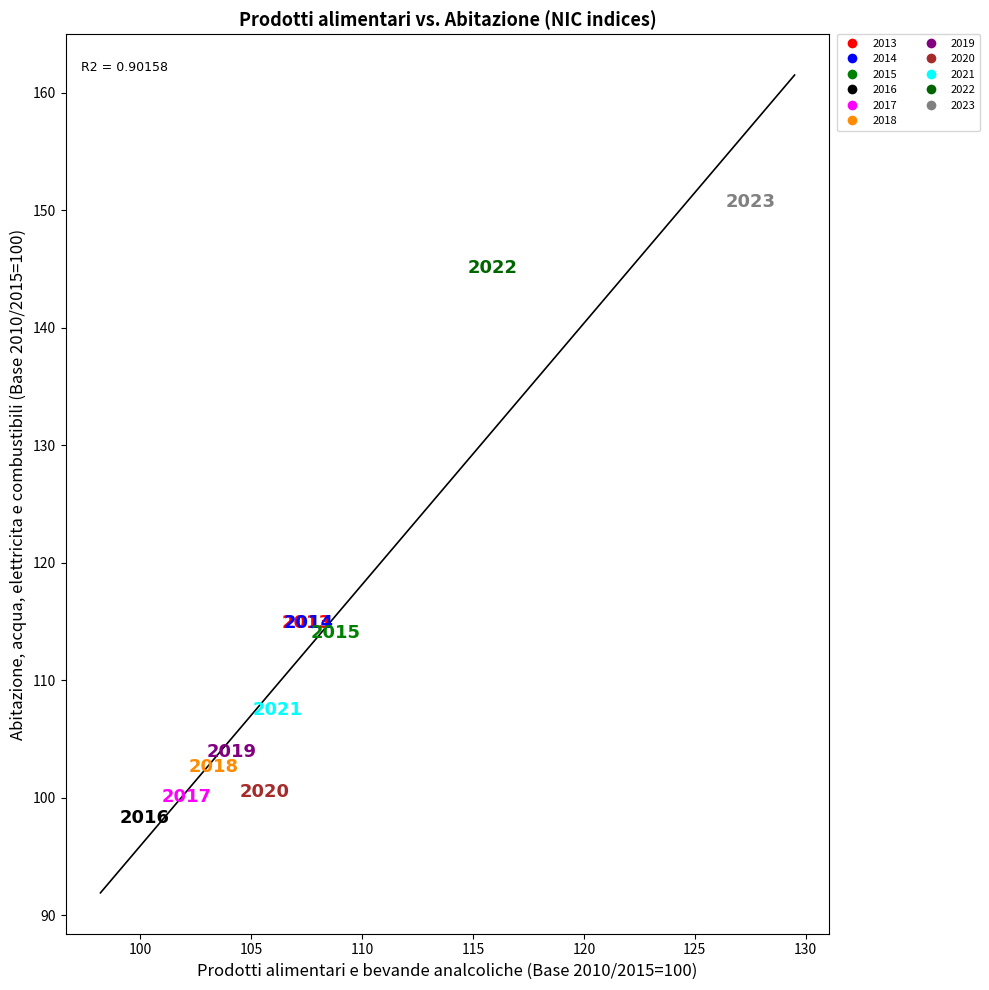

Which series reaches the maximum Y coordinate?

2023